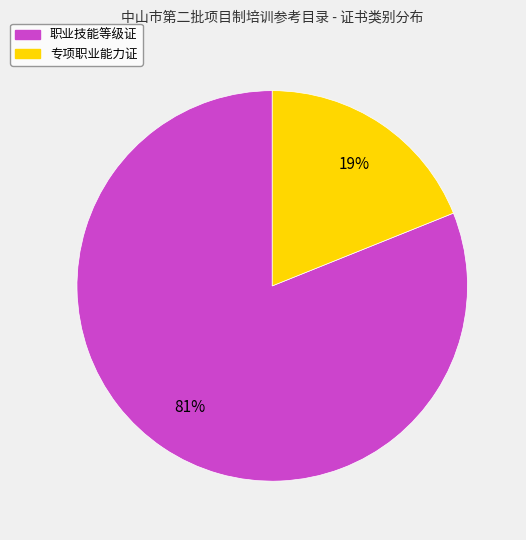

To the nearest percent, what portion does 专项职业能力证 represent?

19%